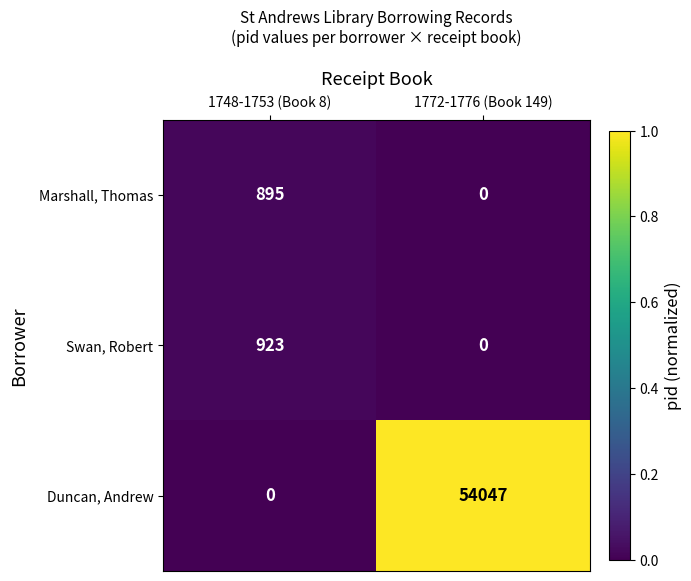

List the series in order of their peak value, lowest first.

Marshall, Thomas, Swan, Robert, Duncan, Andrew